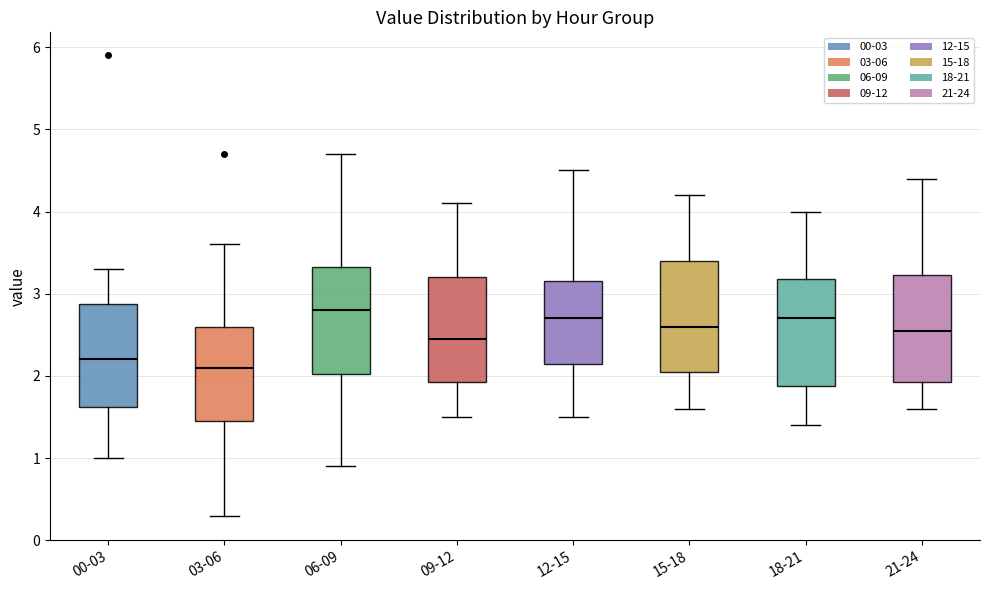

Reading left to right, transcribe this box plot: for each box, give where its median line is, the range the box spans, and where its two whiskers end, as read against the y-axis. The values are not printed on the chart, so give them approximately, as read against the axis.

00-03: median 2.2, box 1.6 to 2.9, whiskers 1.0 to 3.3
03-06: median 2.1, box 1.5 to 2.6, whiskers 0.3 to 3.6
06-09: median 2.8, box 2.0 to 3.3, whiskers 0.9 to 4.7
09-12: median 2.5, box 1.9 to 3.2, whiskers 1.5 to 4.1
12-15: median 2.7, box 2.2 to 3.2, whiskers 1.5 to 4.5
15-18: median 2.6, box 2.1 to 3.4, whiskers 1.6 to 4.2
18-21: median 2.7, box 1.9 to 3.2, whiskers 1.4 to 4.0
21-24: median 2.6, box 1.9 to 3.2, whiskers 1.6 to 4.4